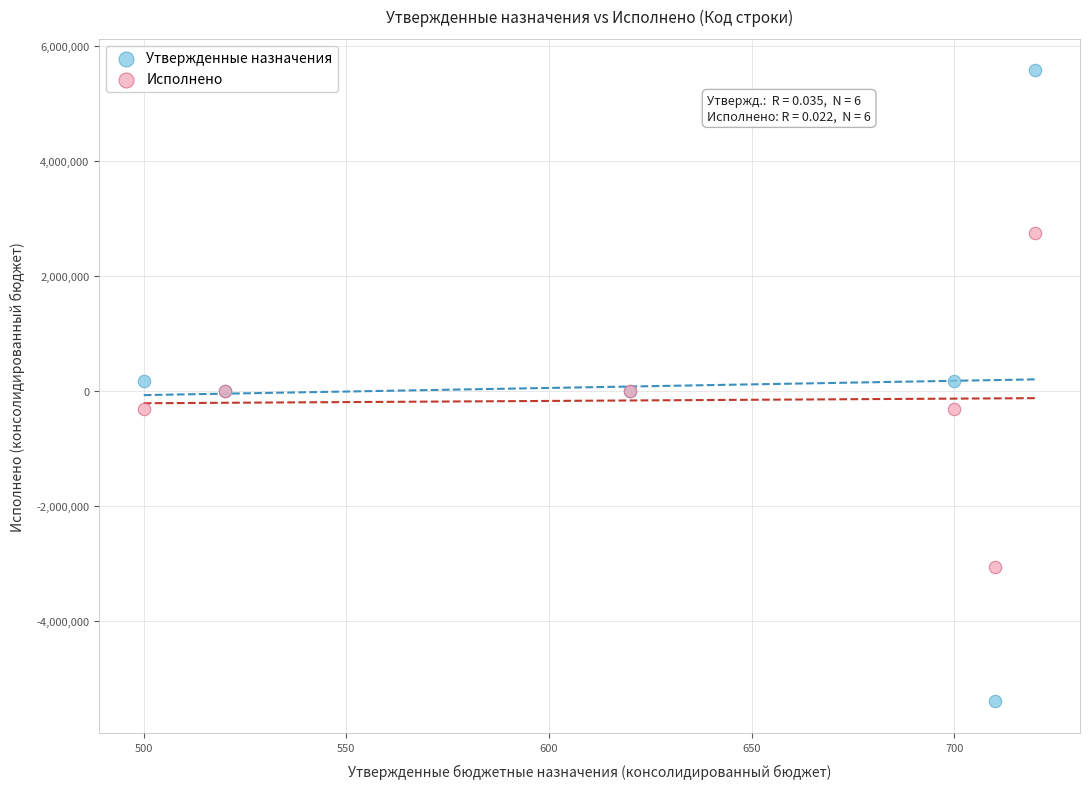

Which series reaches the maximum Y coordinate?

Утвержденные назначения